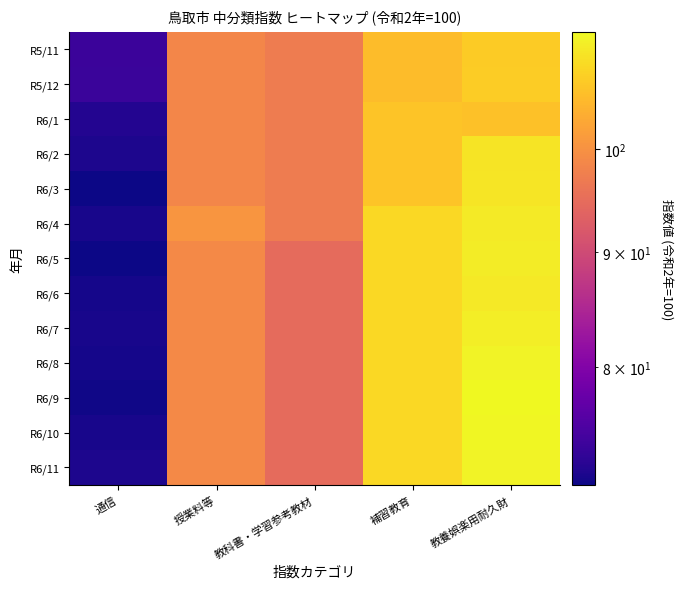

At which category is the sum across all series the highest?

教養娯楽用耐久財